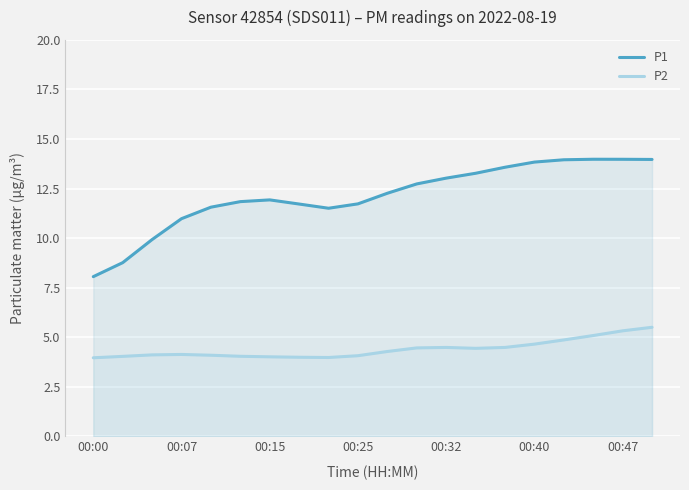

Which series has the largest range (max minus min)?

P1